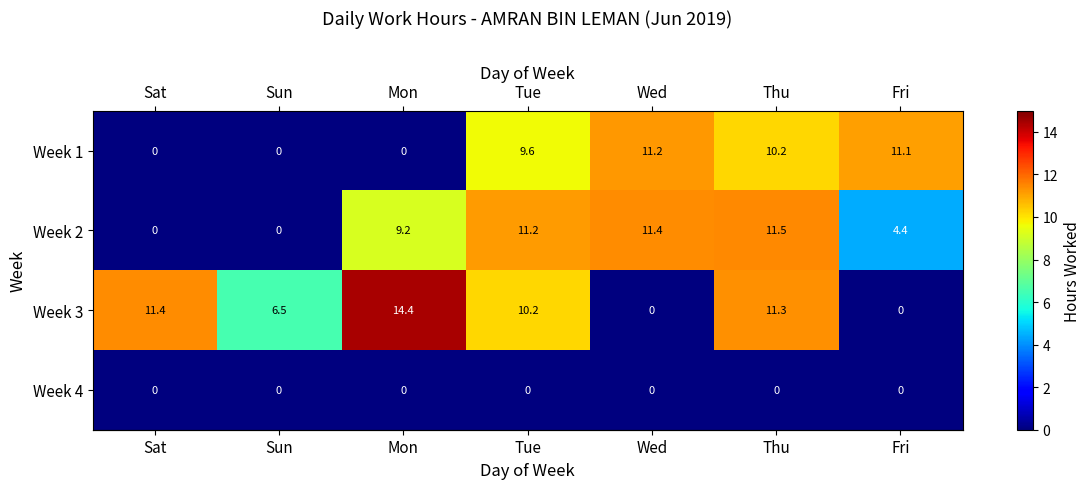

How many values in the row_0 series are below 9?

3